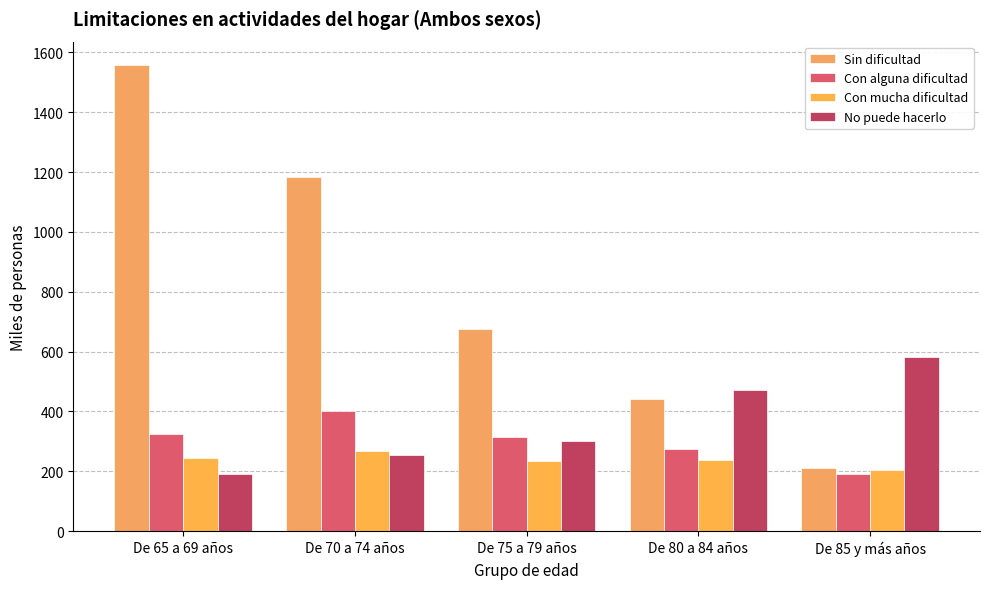

Rank the series by their maximum value, from lowest to highest.

Con mucha dificultad, Con alguna dificultad, No puede hacerlo, Sin dificultad